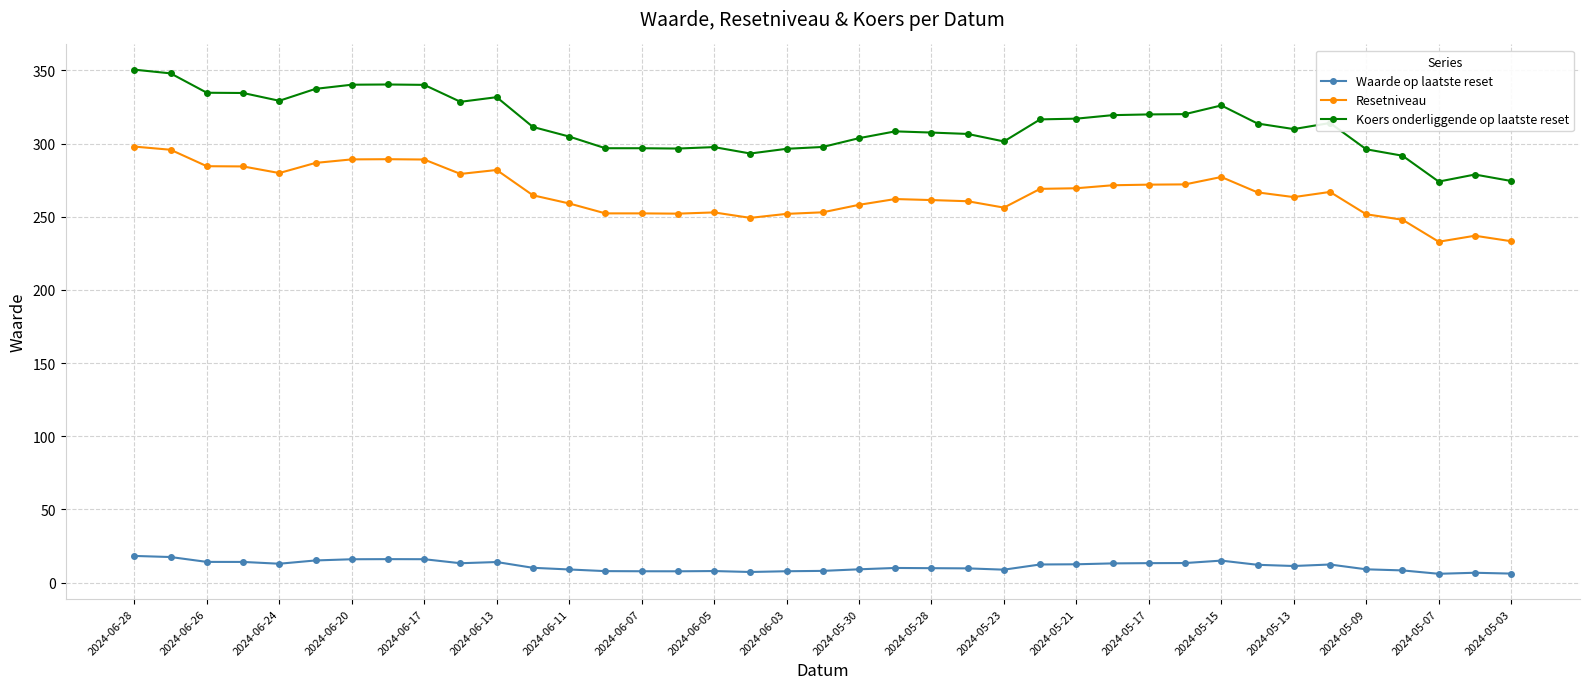

What are all the series names shown in the legend?

Waarde op laatste reset, Resetniveau, Koers onderliggende op laatste reset